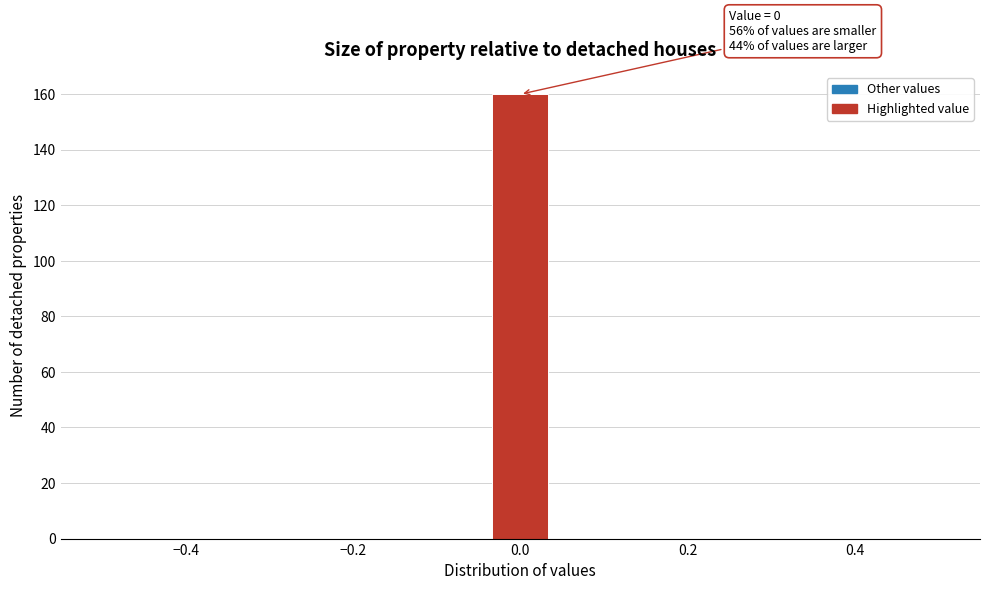

Read against the x-axis, roughly where is the centre of the tallest bar?

0.00